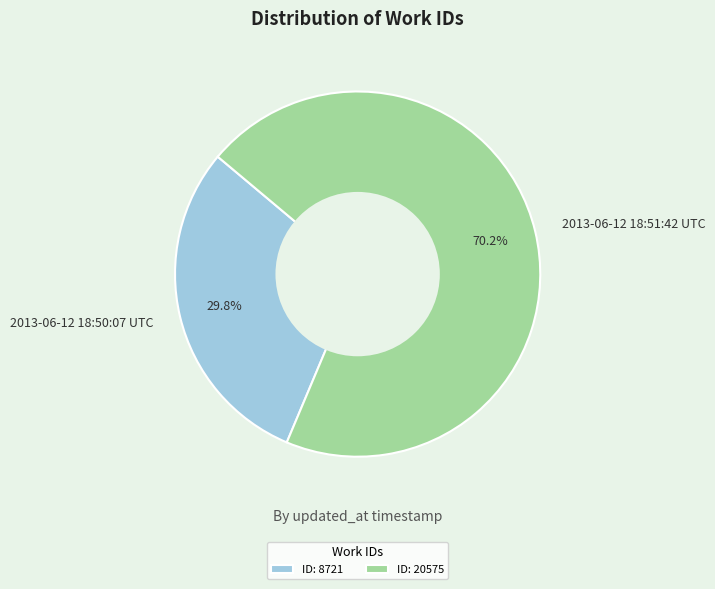

Combined, what portion of the pie is 2013-06-12 18:51:42 UTC and 2013-06-12 18:50:07 UTC?

100.0%